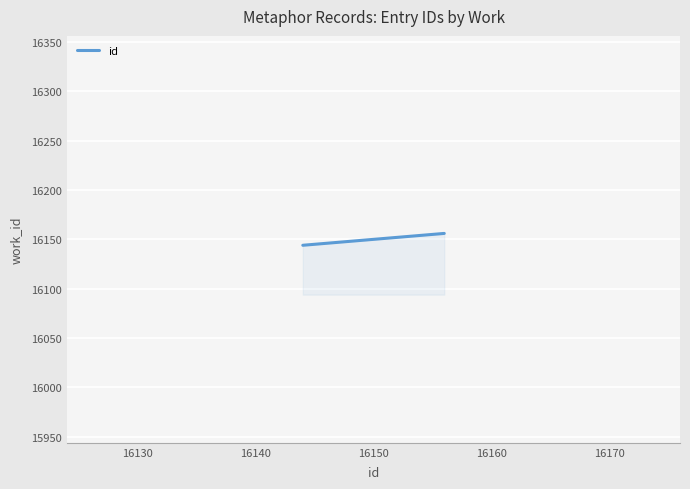

What is the minimum value shown in the chart?

16144